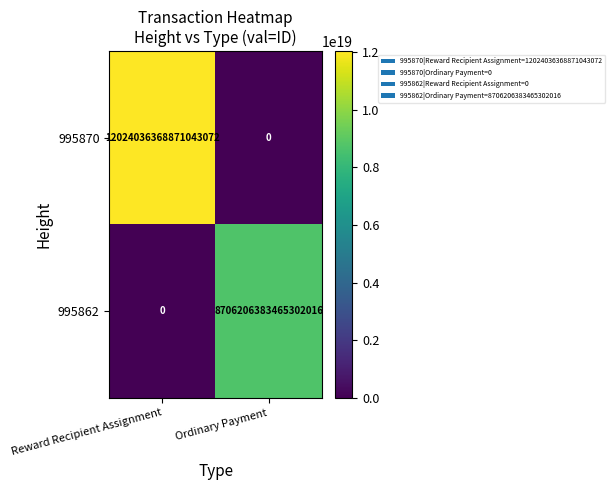

The 995870 series shows -7365644018247593984 at Ordinary Payment. True or false?

False